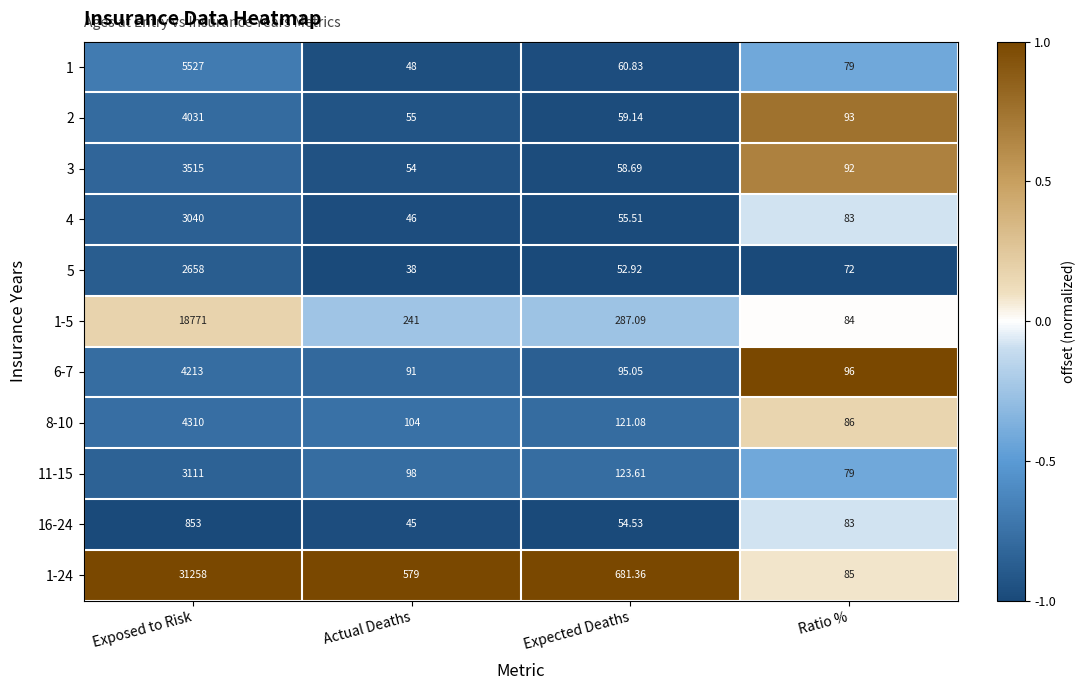

How many data points does each series have?

4